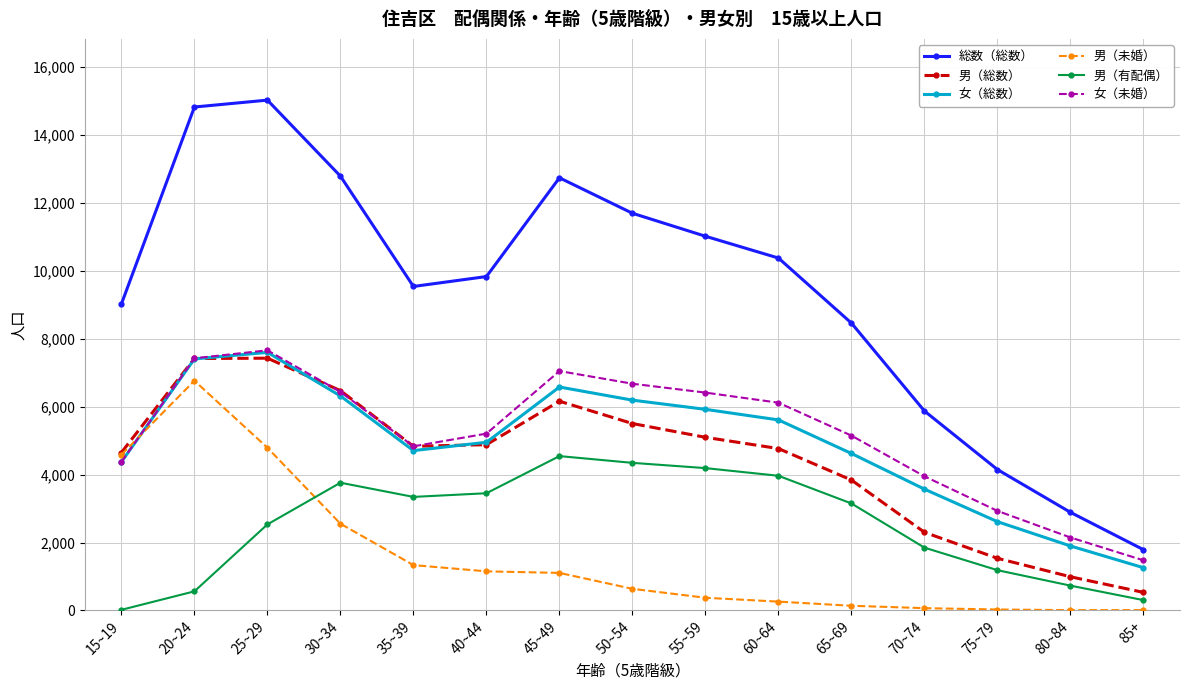

Which series has the largest total across all categories?

総数（総数）